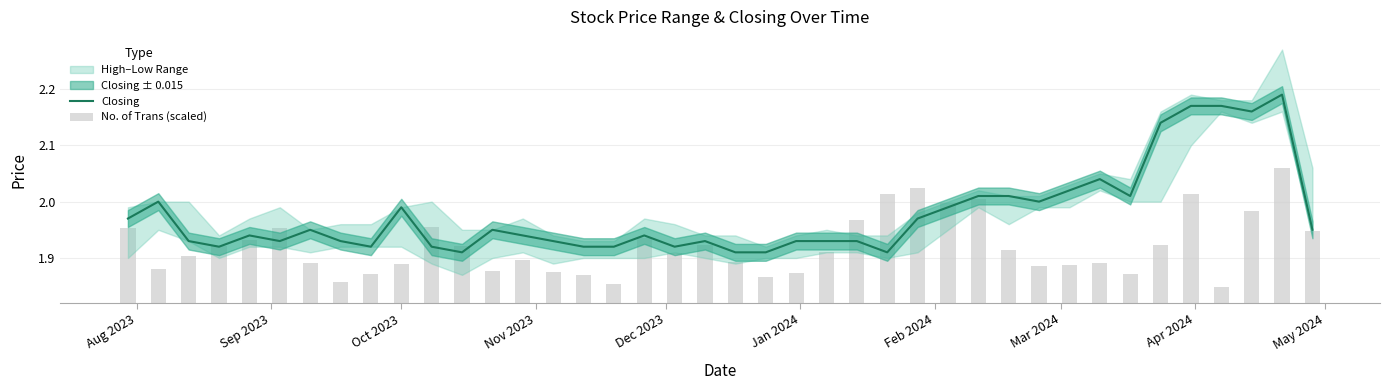

List the series in order of their overall mean, lowest first.

No. of Trans (scaled), Closing